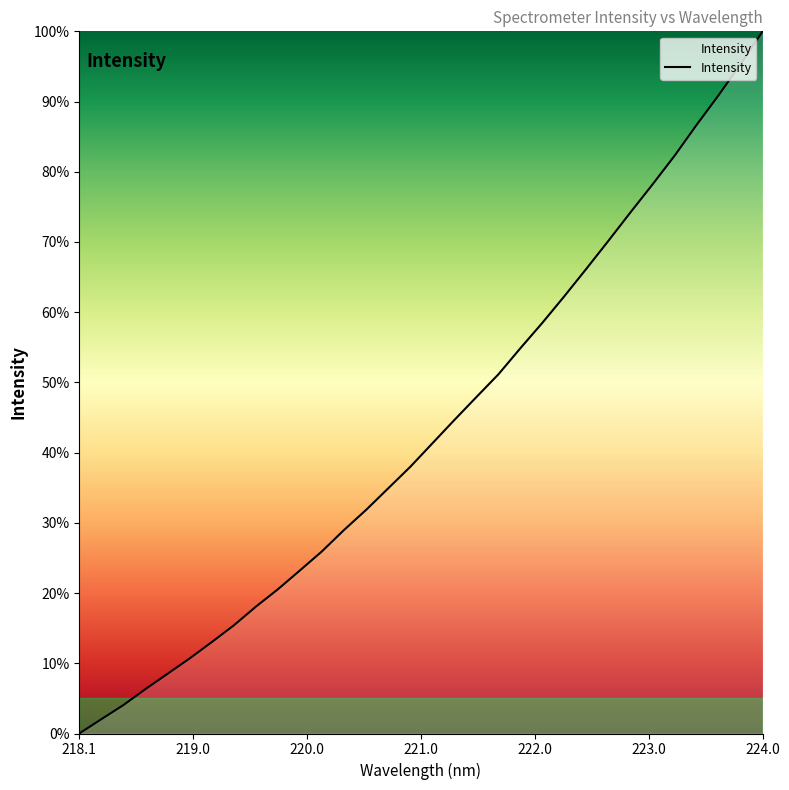

True or false: there are more than 0 points higher than both neighbors.

False